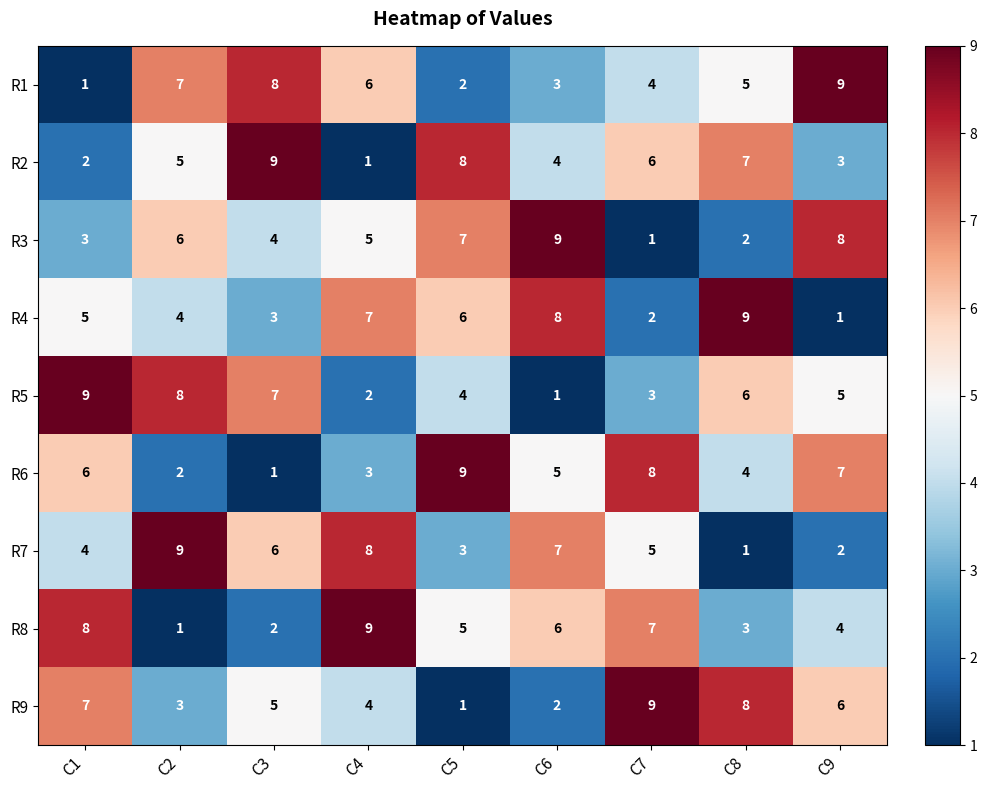

What is the sum of all R1 values?

45